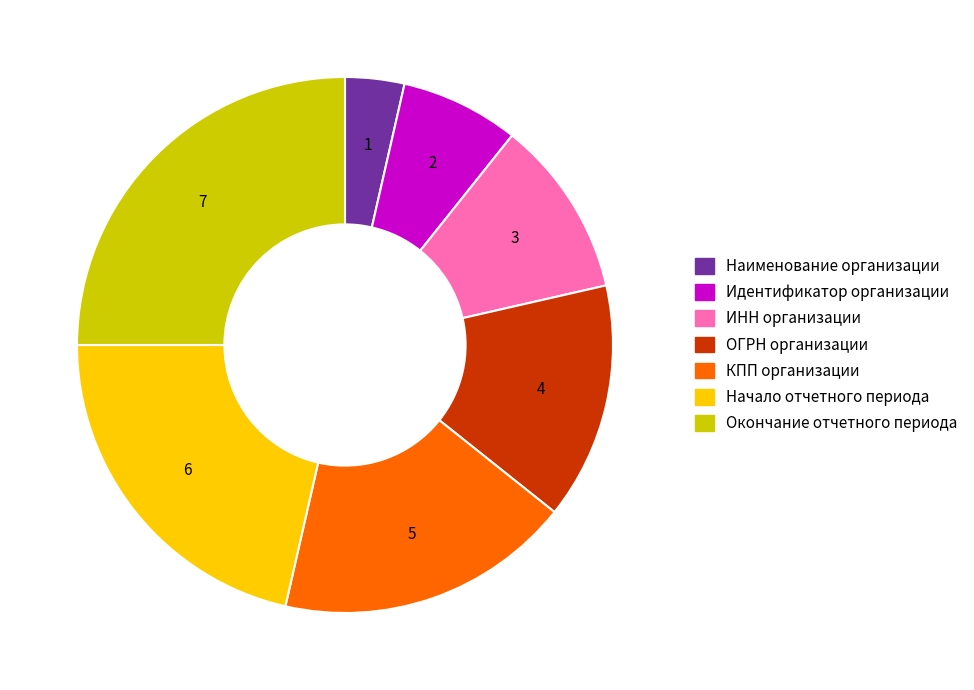

Does ИНН организации represent more than half of the total?

No